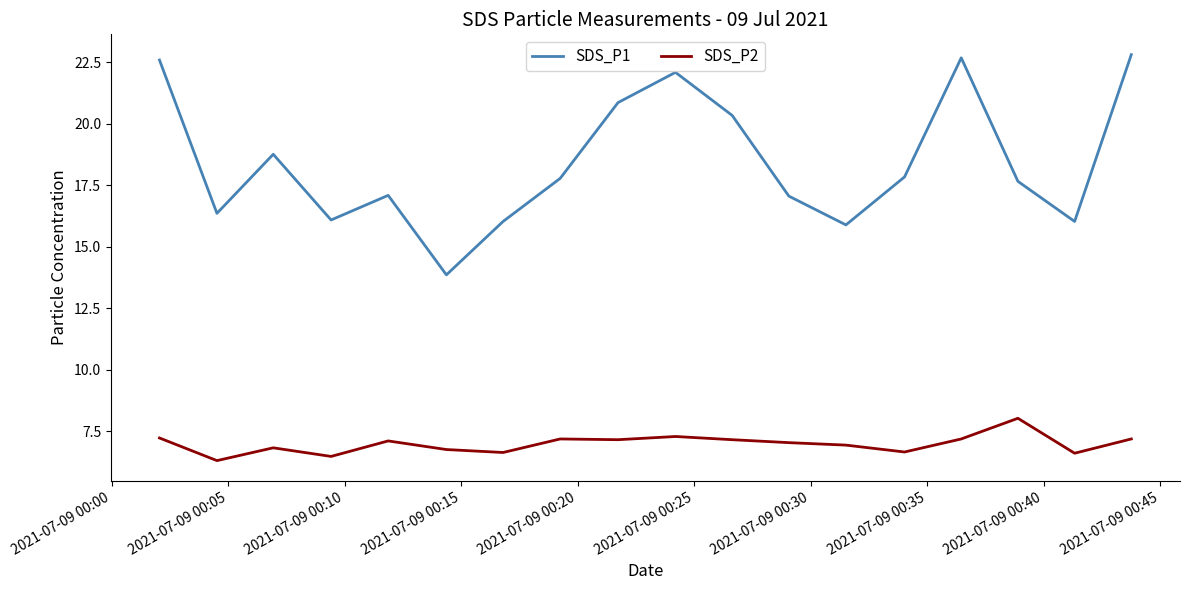

Which series has the largest range (max minus min)?

SDS_P1